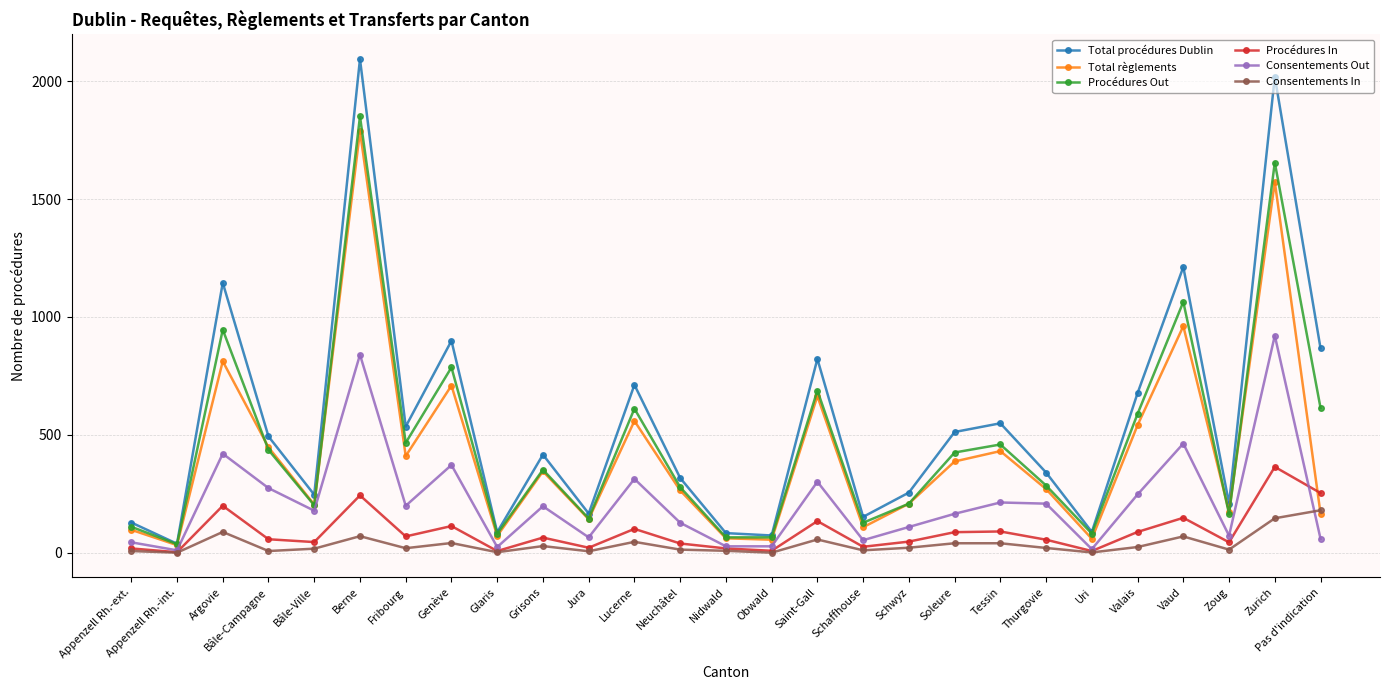

Which category has the lowest value in the Total procédures Dublin series?

Appenzell Rh.-int.